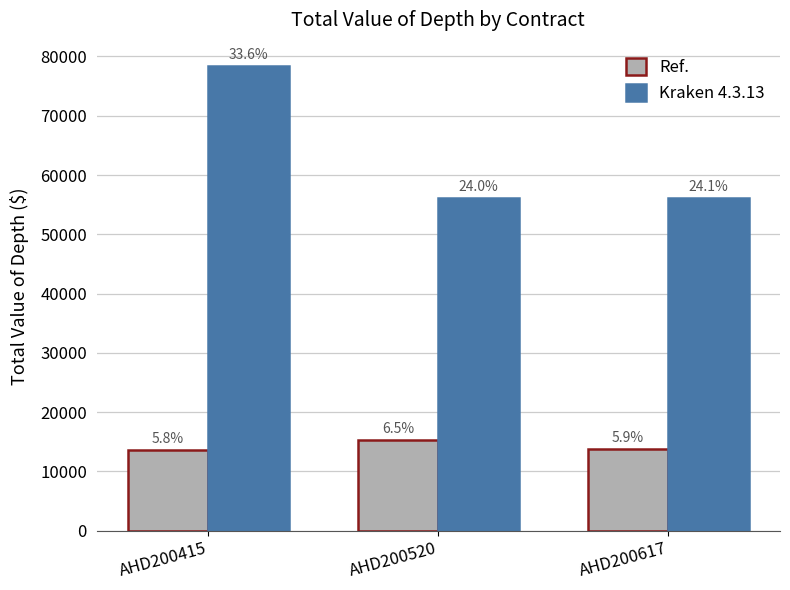

What are all the series names shown in the legend?

Ref., Kraken 4.3.13